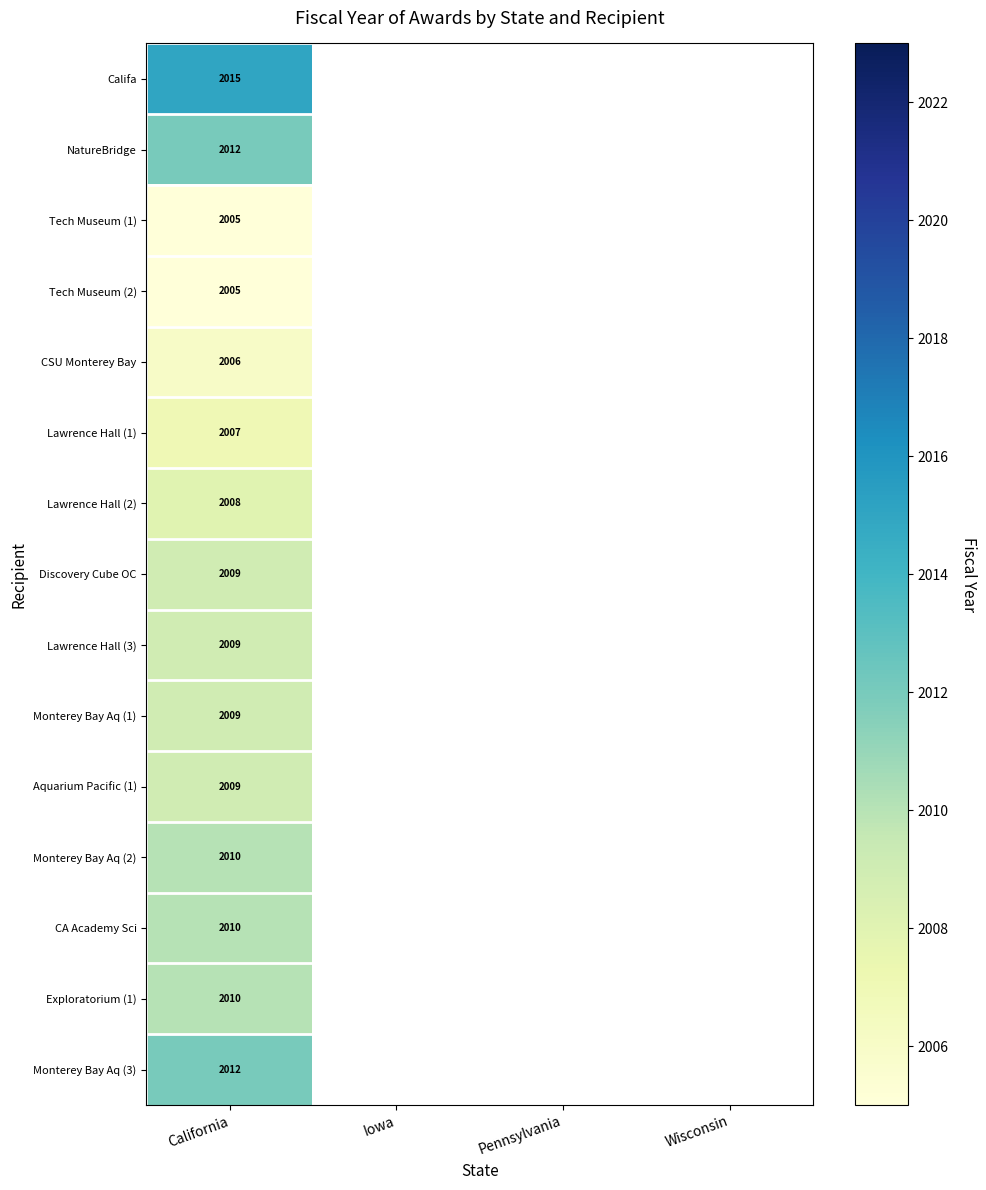

Which category has the lowest value in the Lawrence Hall (1) series?

California